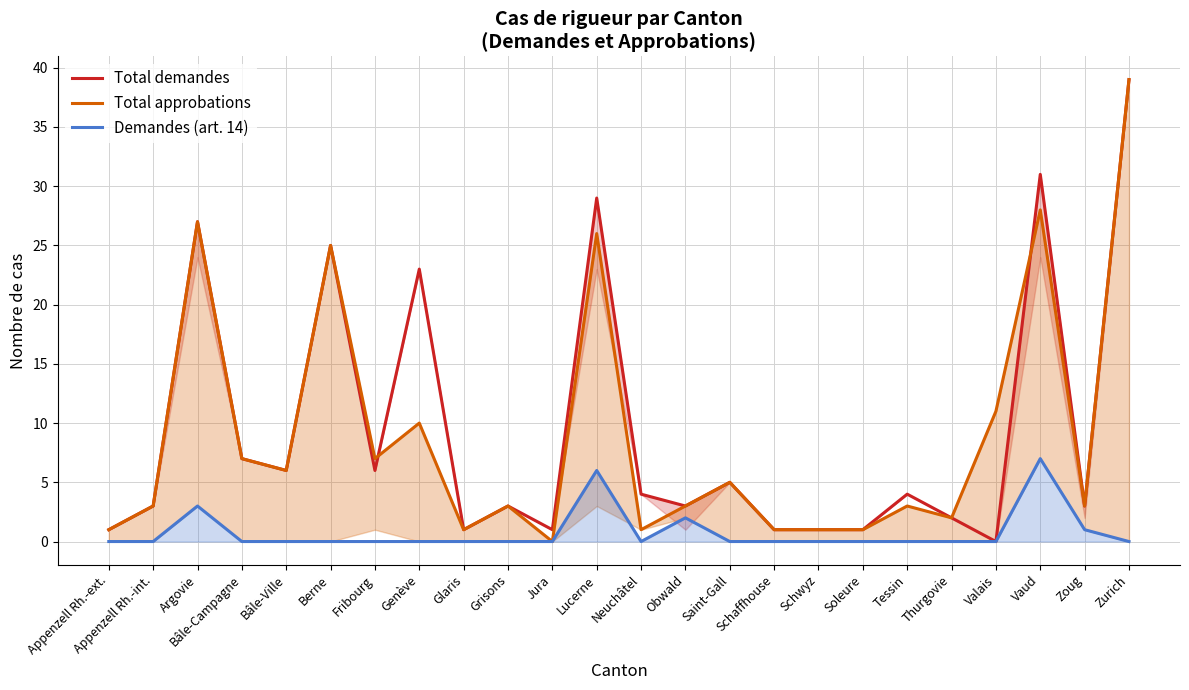

How many series are shown in this chart?

3